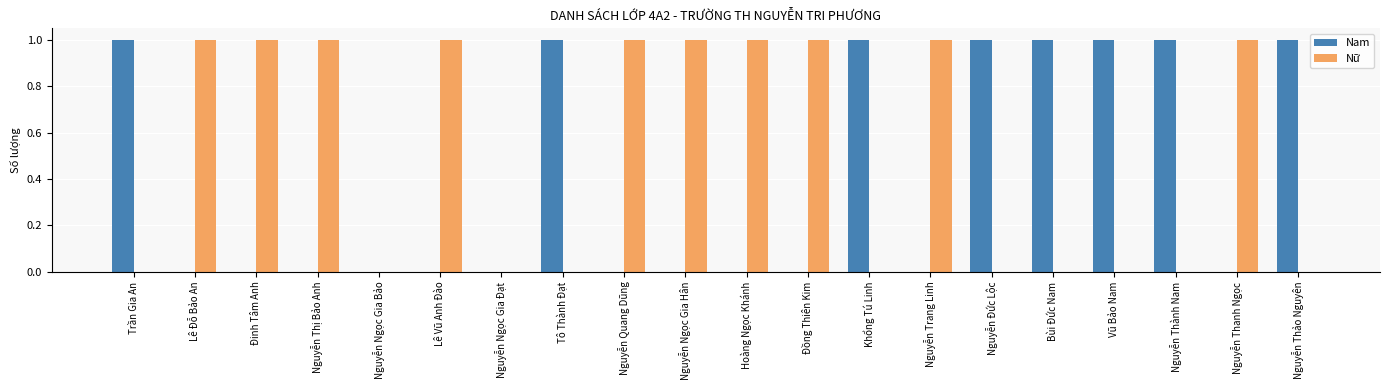

What is the maximum value shown in the chart?

1